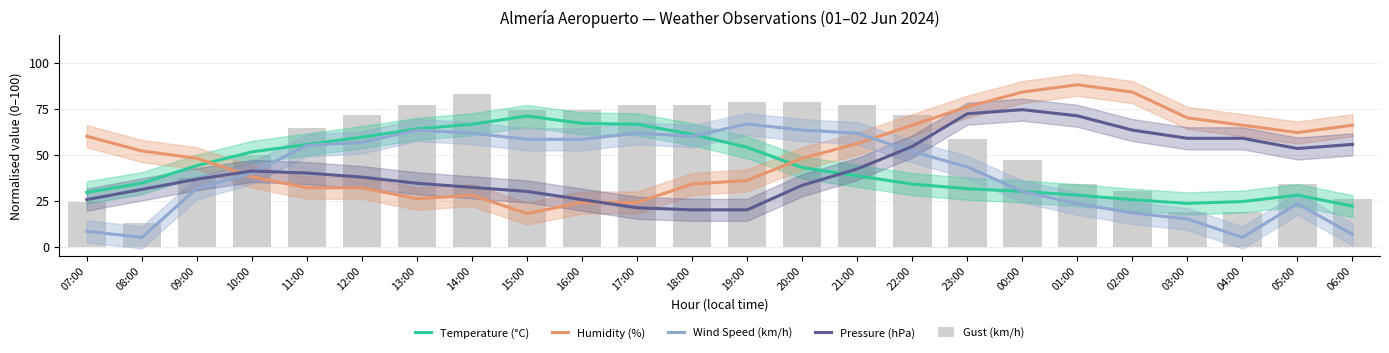

Where is Pressure (hPa) nearest to the value 47?

21:00